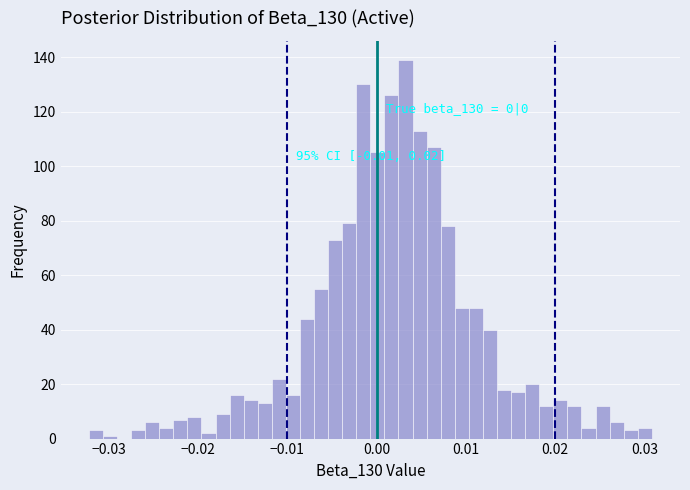

Around what value on the x-axis is the tallest bar? Give the approximate position of its centre, as read against the axis.

0.003